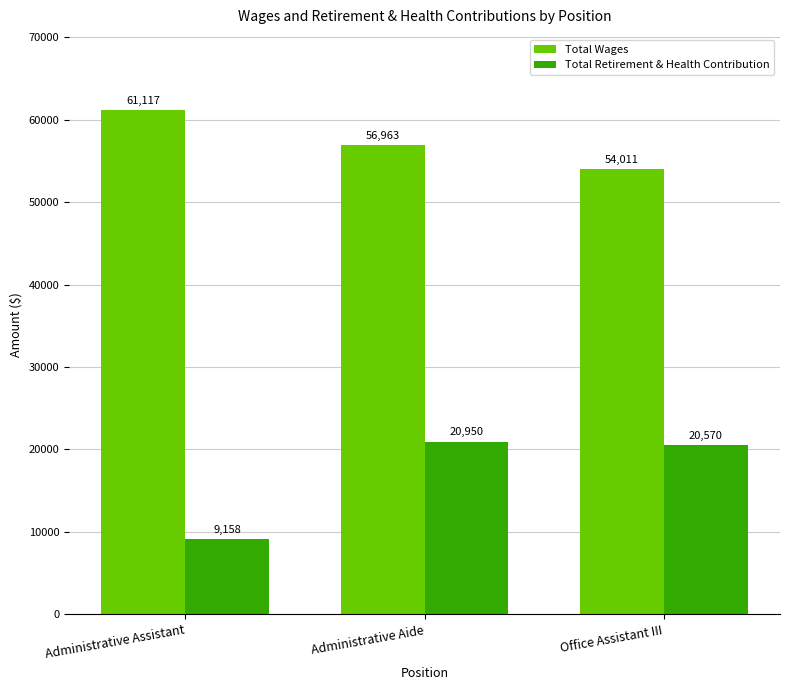

What is the total value across all series at Office Assistant III?

74581